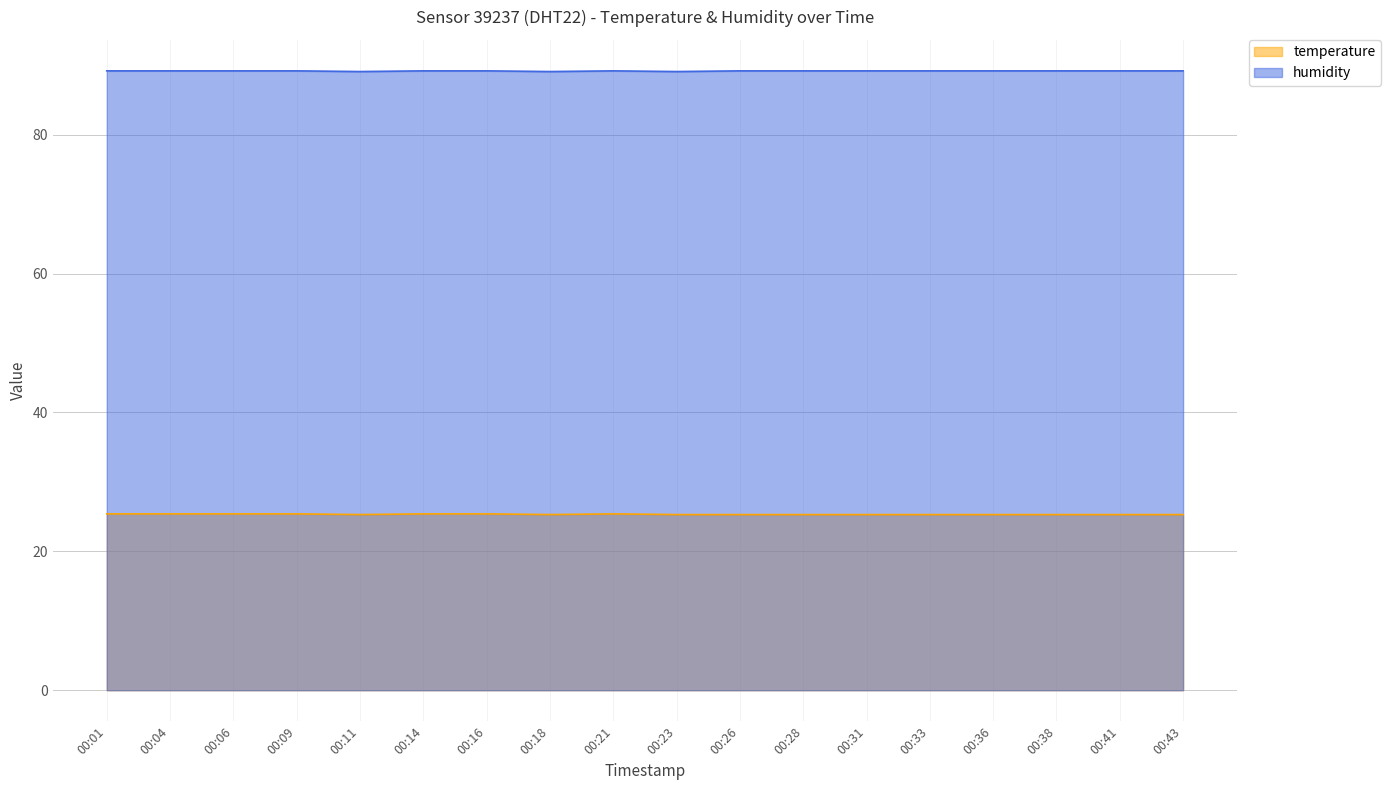

At which category does humidity reach its first local peak?

00:21